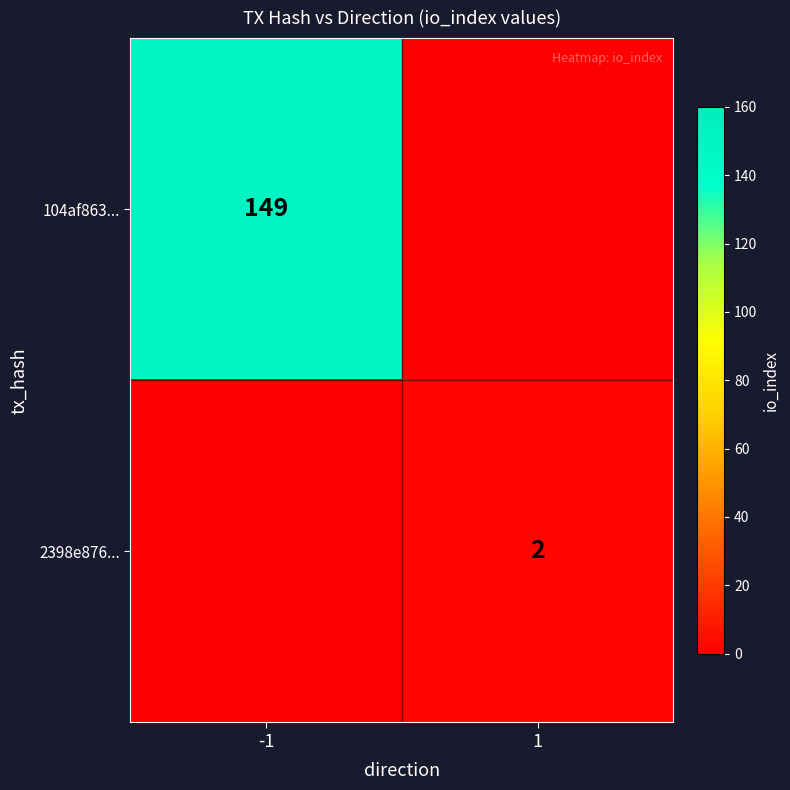

Is it true that 2398e876... equals 1 at 1?

False